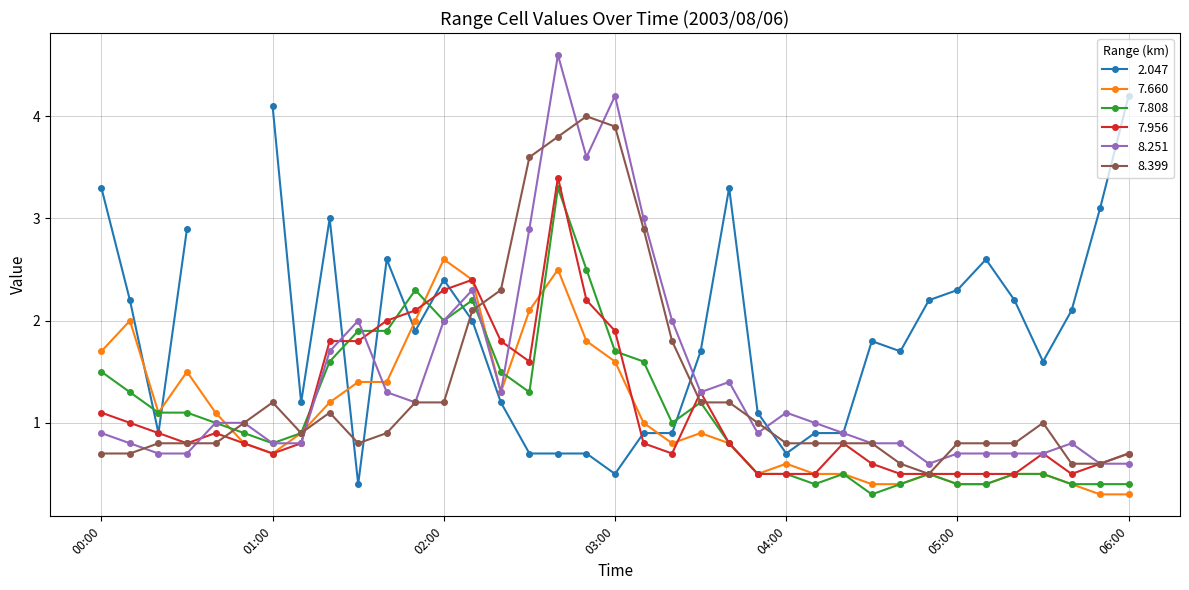

What is the label of the 10th point from the right?

04:30